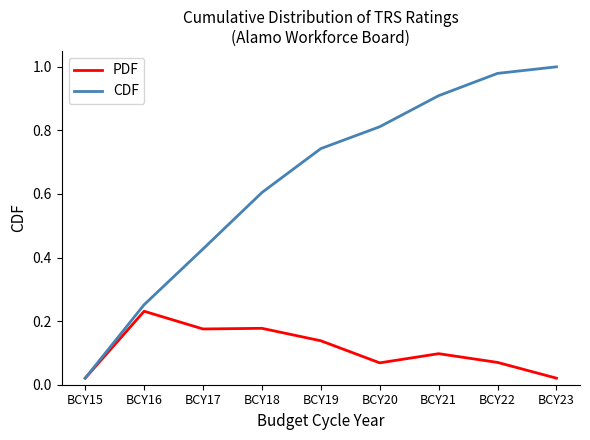

Does the chart have visible grid lines?

No